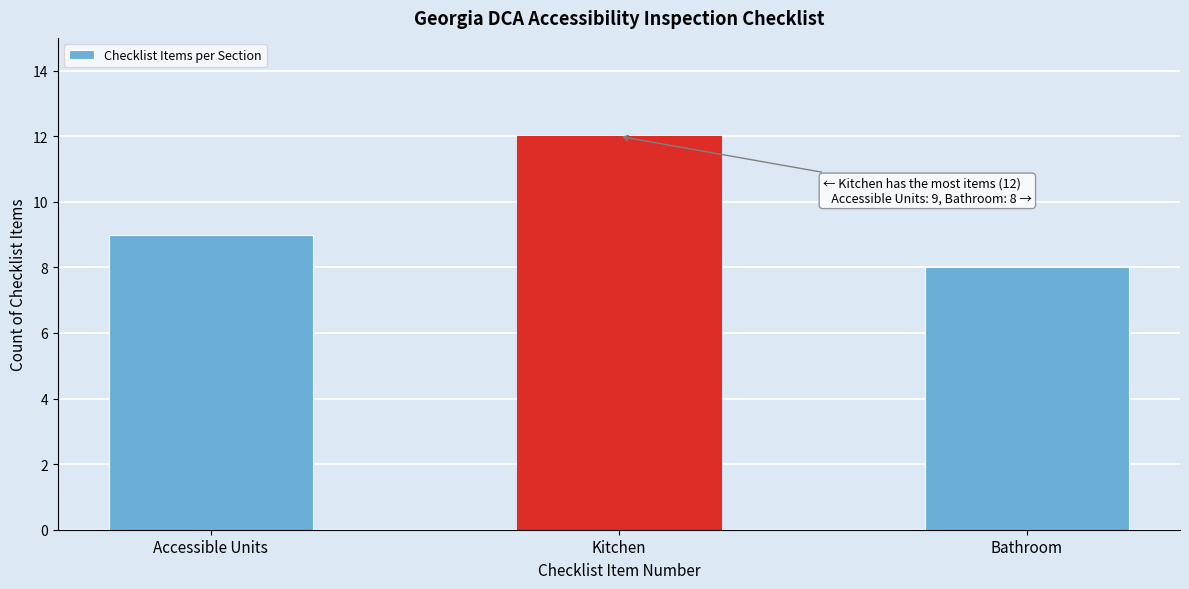

Reading left to right, list all the values displayed in this chart.

Accessible Units=9	Kitchen=12	Bathroom=8